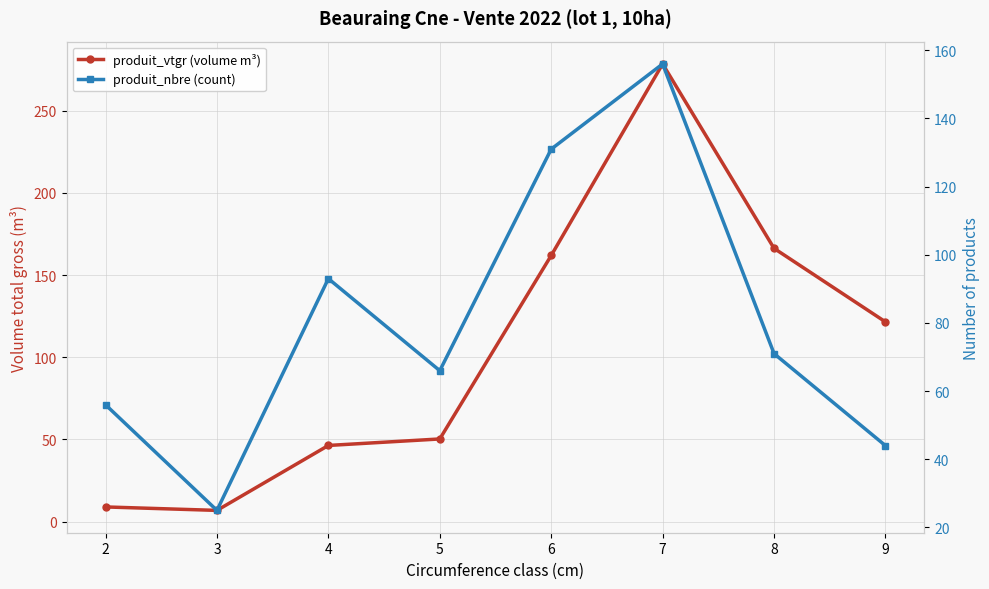

List the series in order of their overall mean, highest first.

produit_vtgr (volume m³), produit_nbre (count)